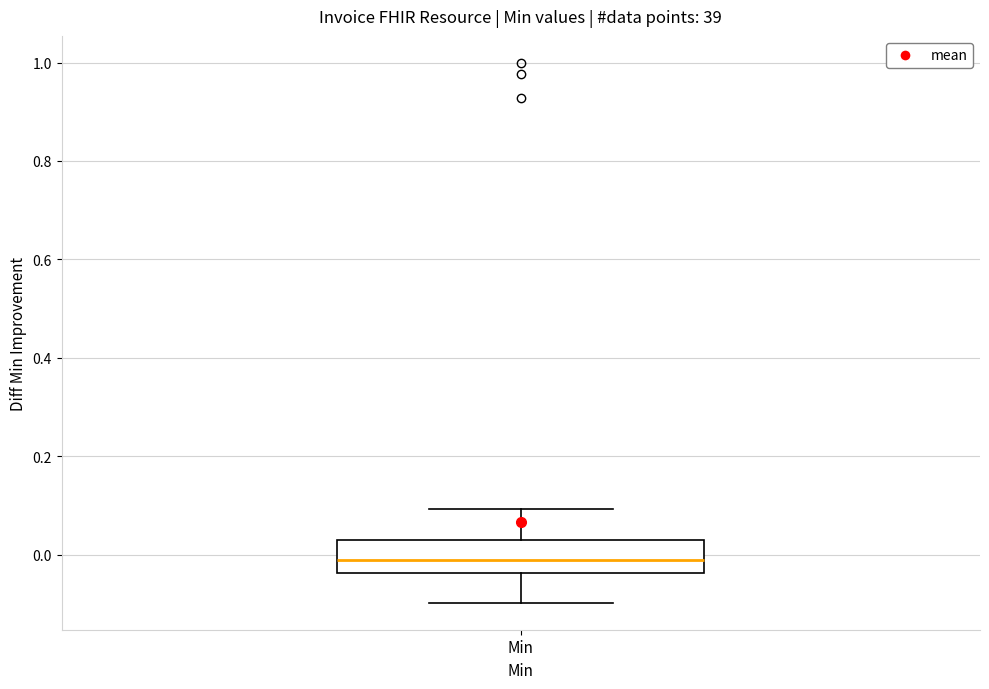

Where does the median line of the box for Min sit on the y-axis? The values are not printed on the chart, so give them approximately, as read against the axis.

-0.02